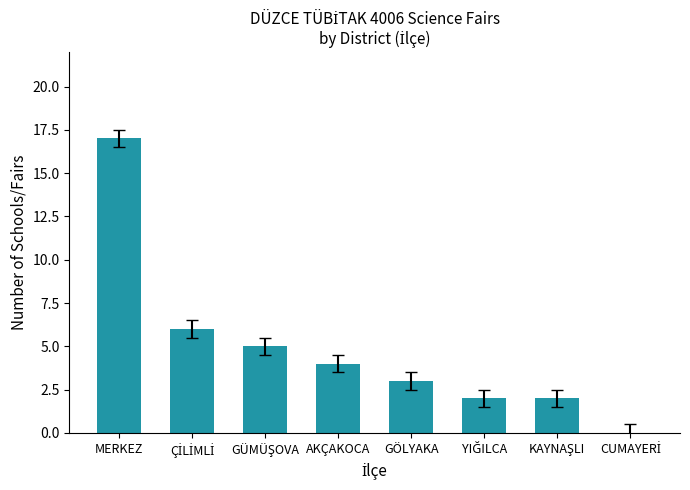

Which label corresponds to the largest value in the chart?

MERKEZ